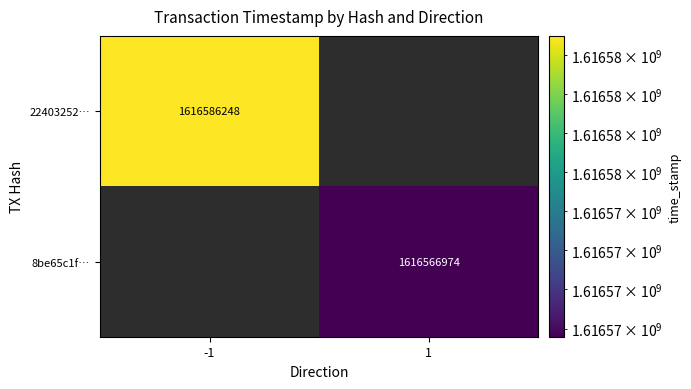

How many categories are shown in the chart?

2